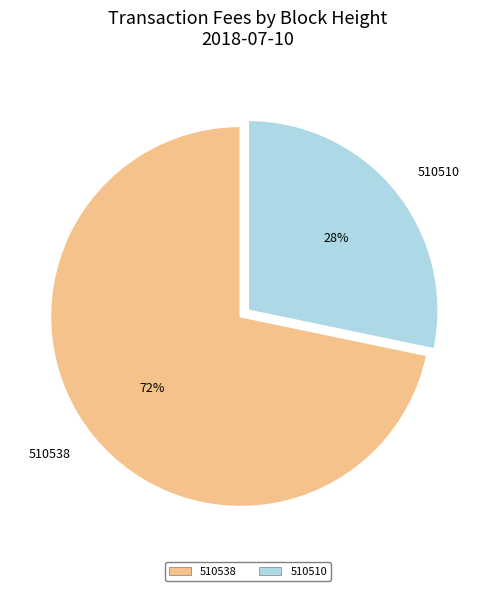

To the nearest percent, what is the combined percentage of 510510 and 510538?

100%